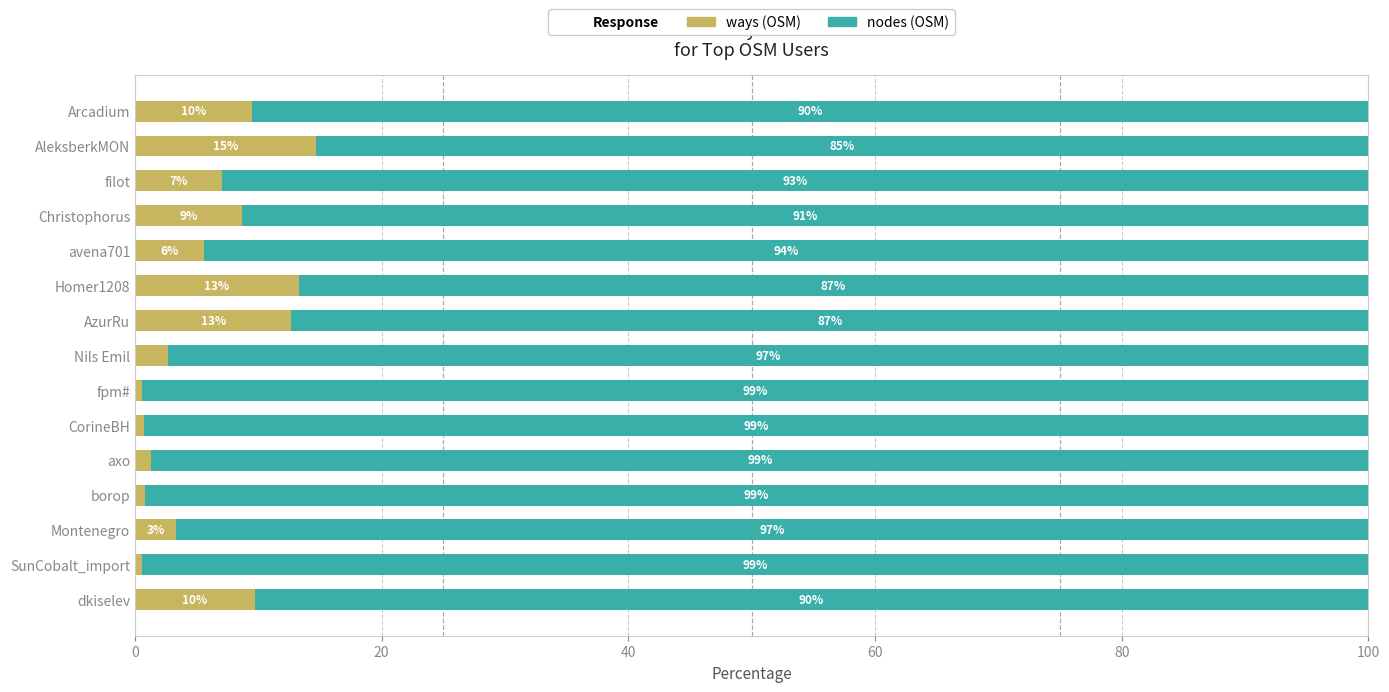

What is the total value across all series at CorineBH?

100.0